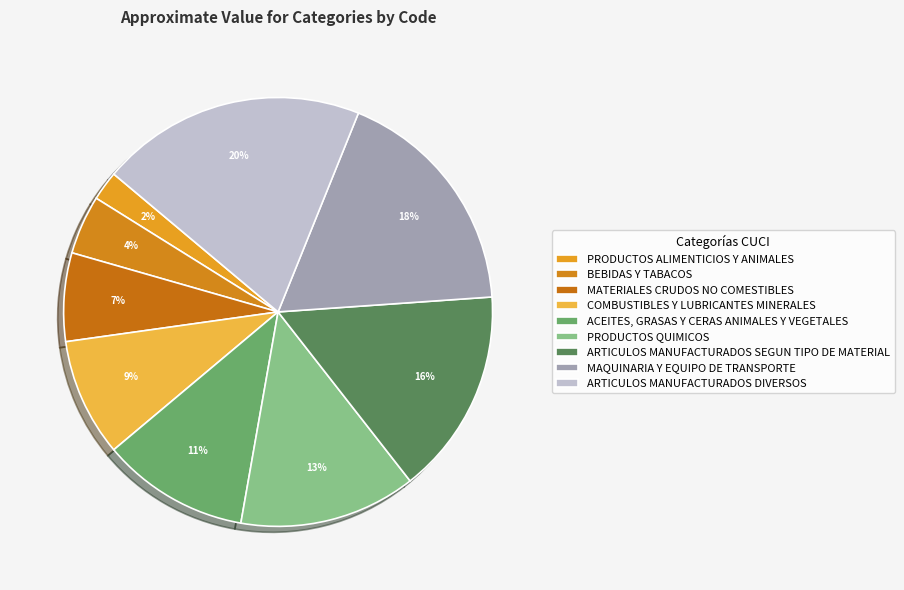

Does PRODUCTOS QUIMICOS represent more than half of the total?

No